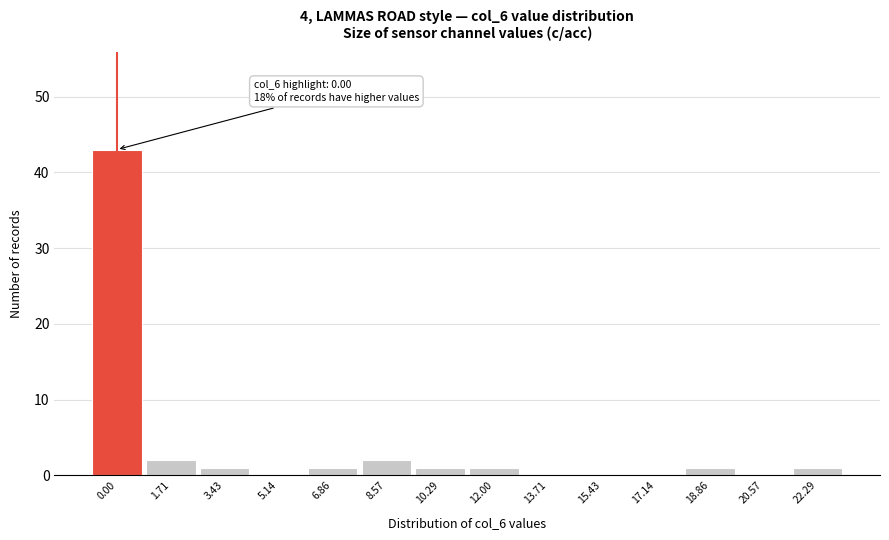

Reading left to right, transcribe all the data shown in this chart.

0.00=43	1.71=2	3.43=1	5.14=0	6.86=1	8.57=2	10.29=1	12.00=1	13.71=0	15.43=0	17.14=0	18.86=1	20.57=0	22.29=1